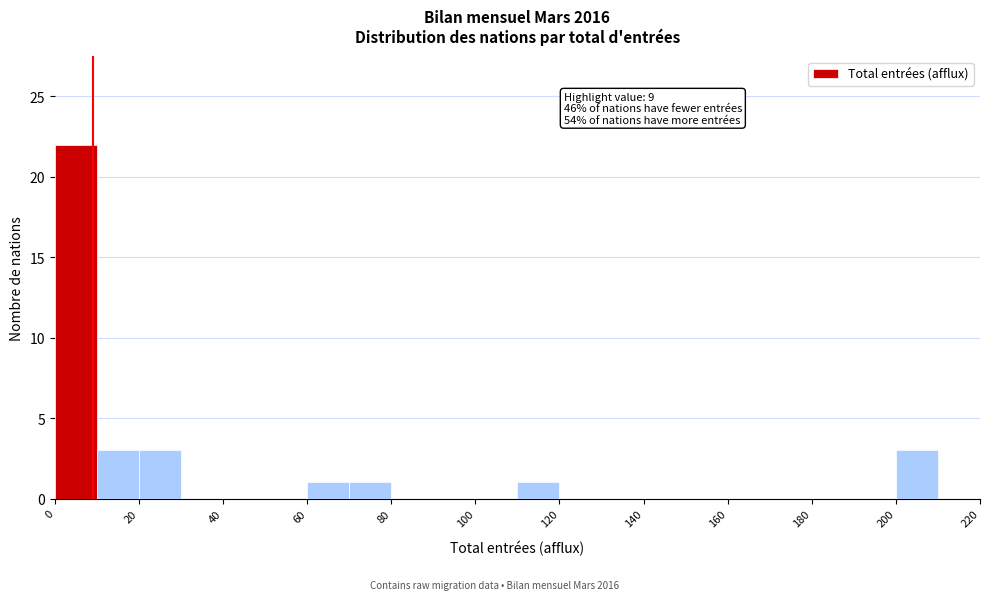

Which range on the x-axis has the tallest bar?

0 to 10